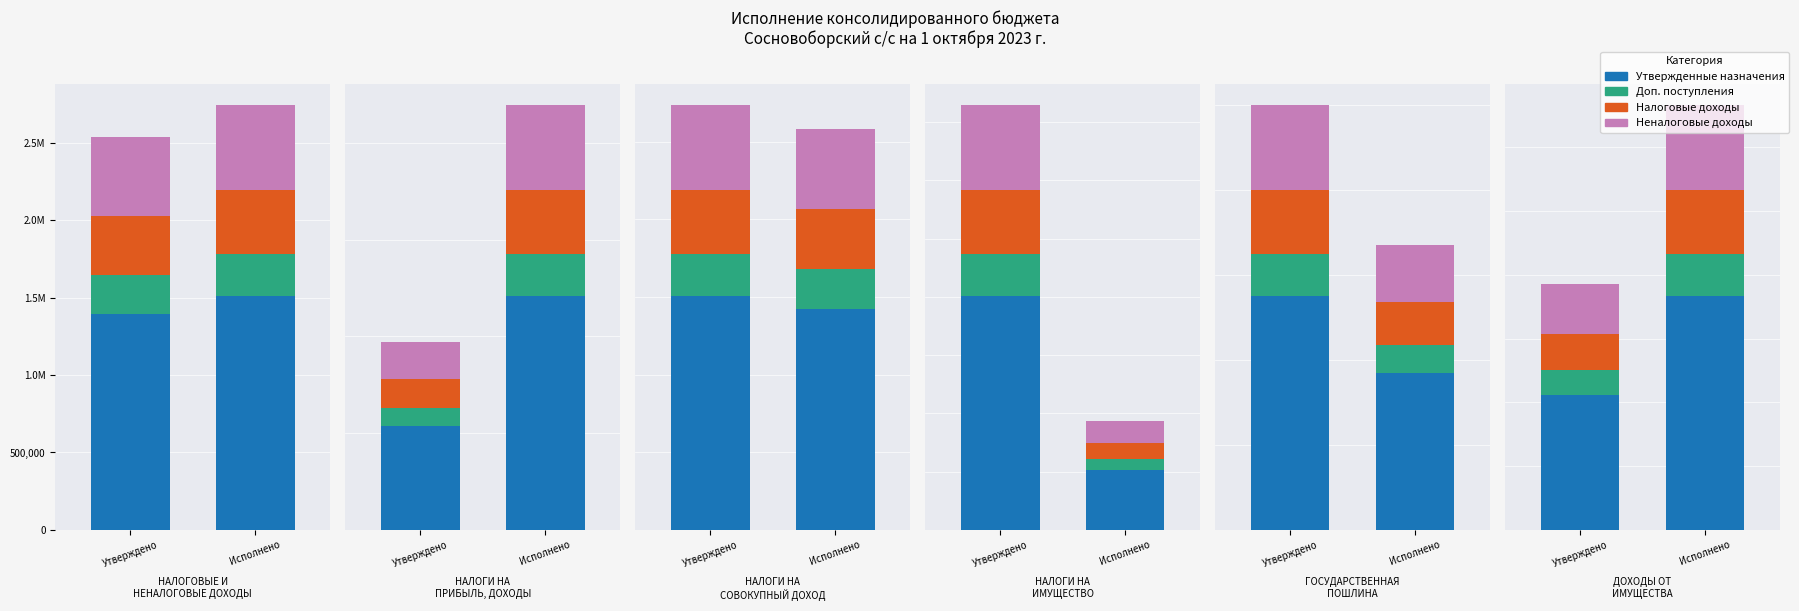

What is the difference between the highest and lowest values at НАЛОГИ НА
СОВОКУПНЫЙ ДОХОД?

300.6